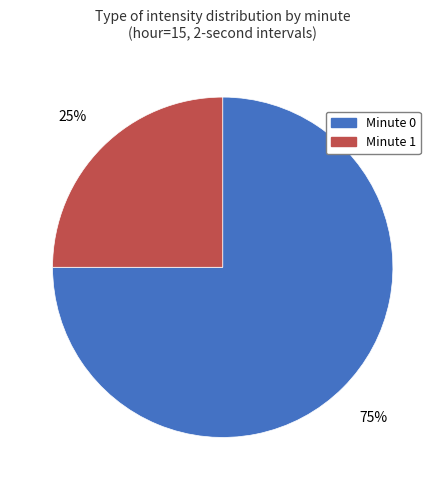

To the nearest percent, what is the average slice percentage?

50%